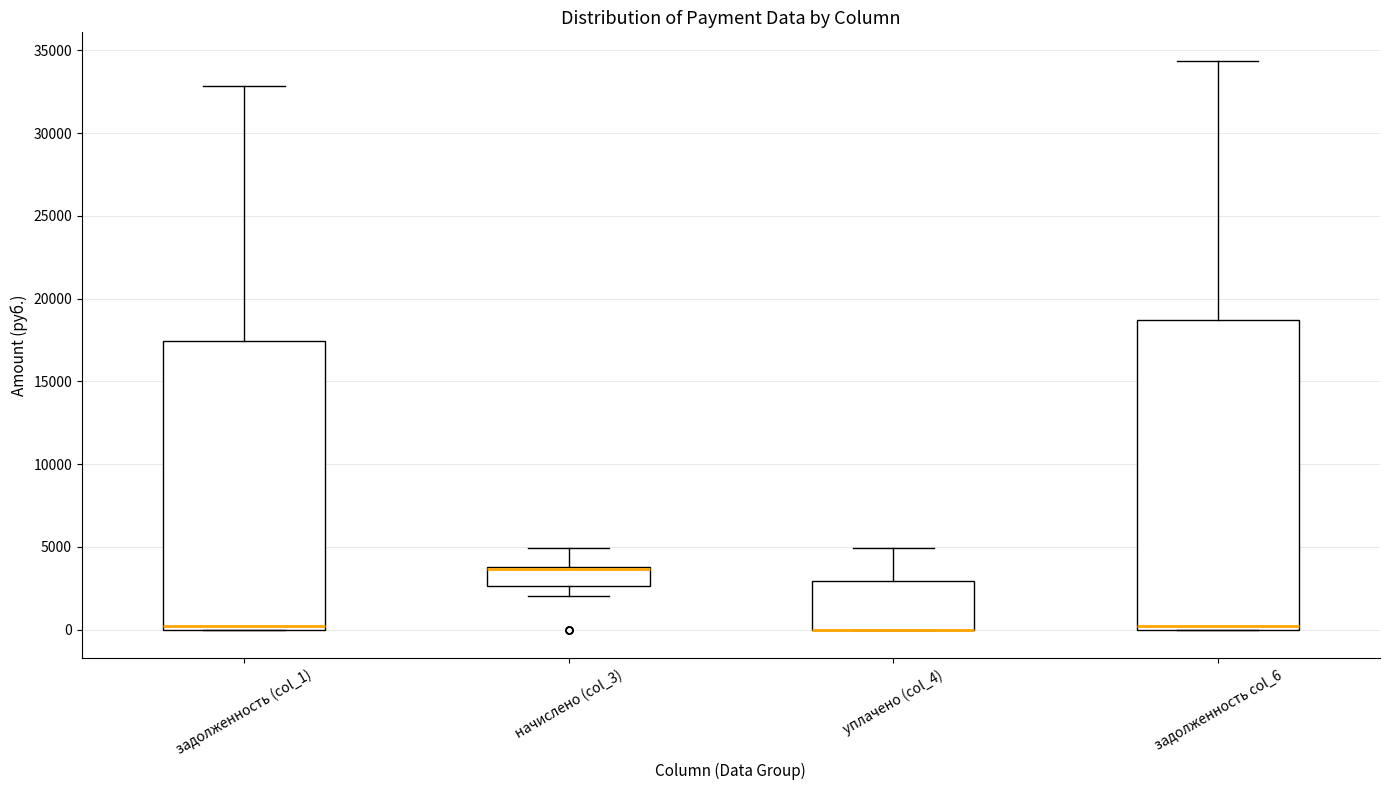

Where is the lower edge of the box for задолженность (col_1) on the y-axis? The values are not printed on the chart, so give them approximately, as read against the axis.

0